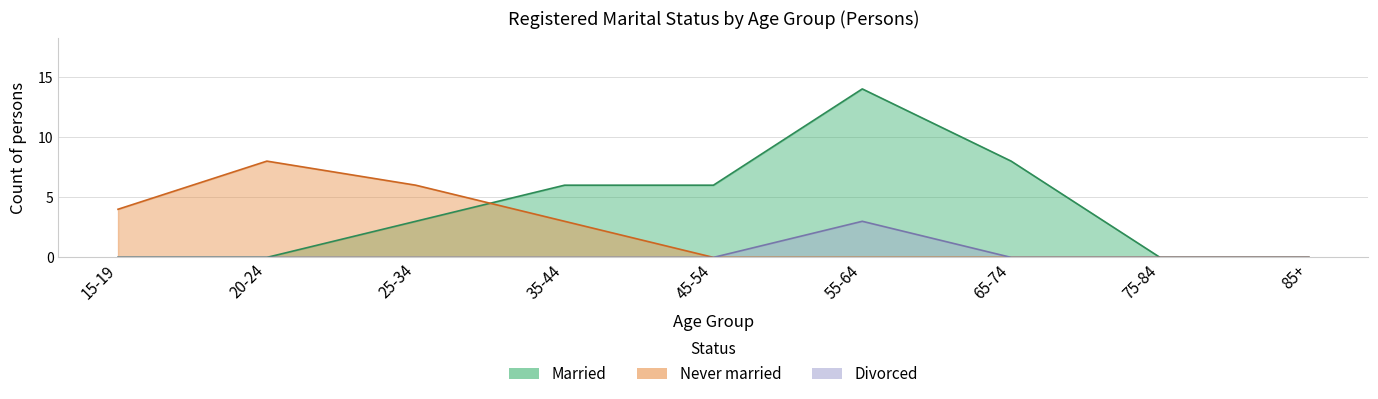

The Divorced series shows 3 at 55-64. True or false?

True